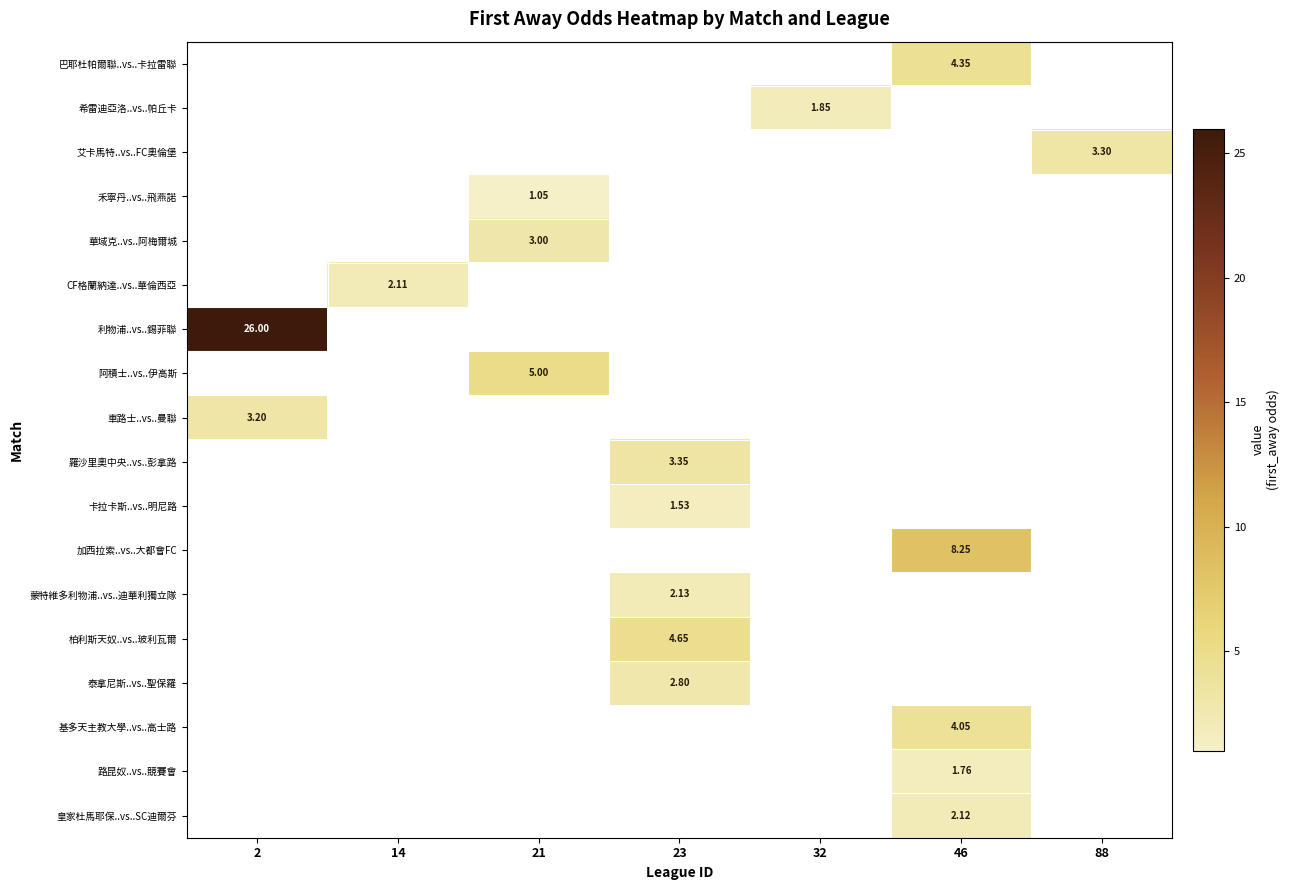

Which category has the lowest value across all series?

21